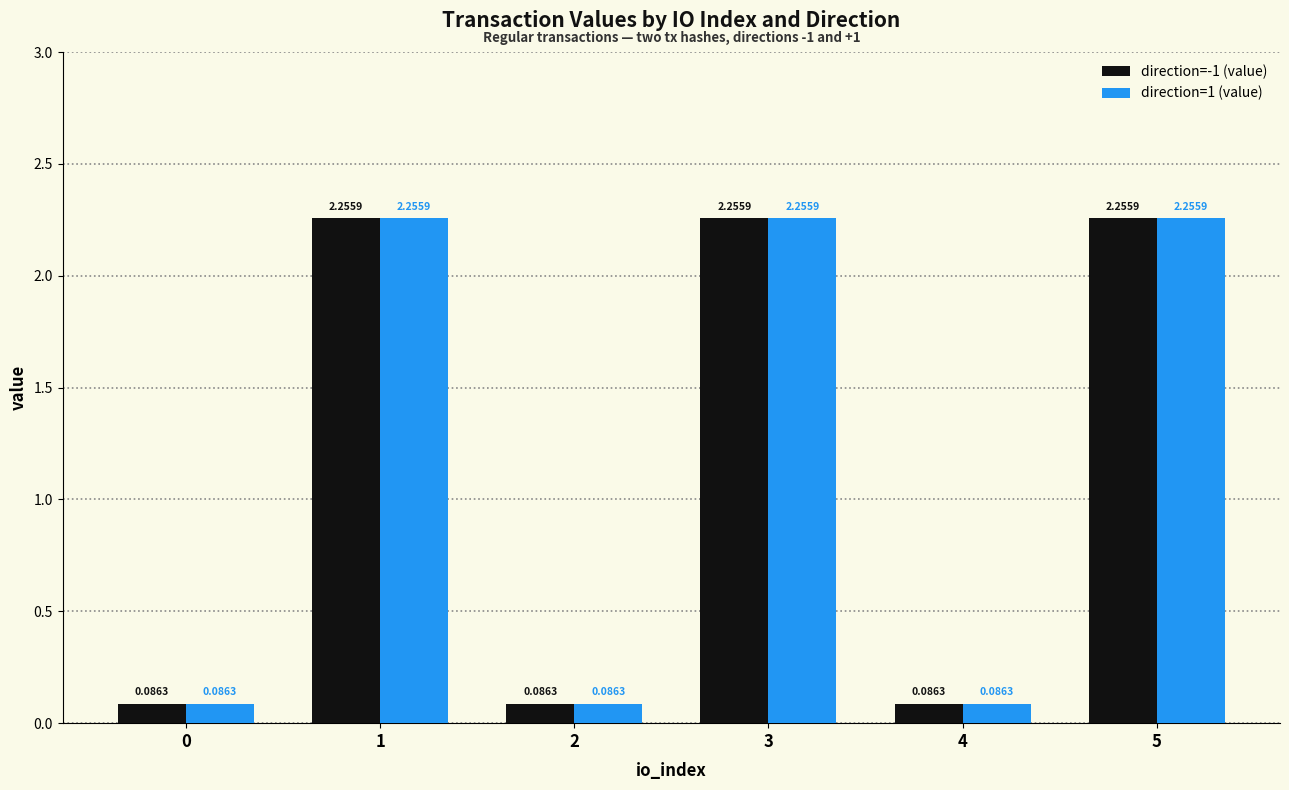

What is the difference between the maximum and minimum values in the direction=1 (value) series?

2.2